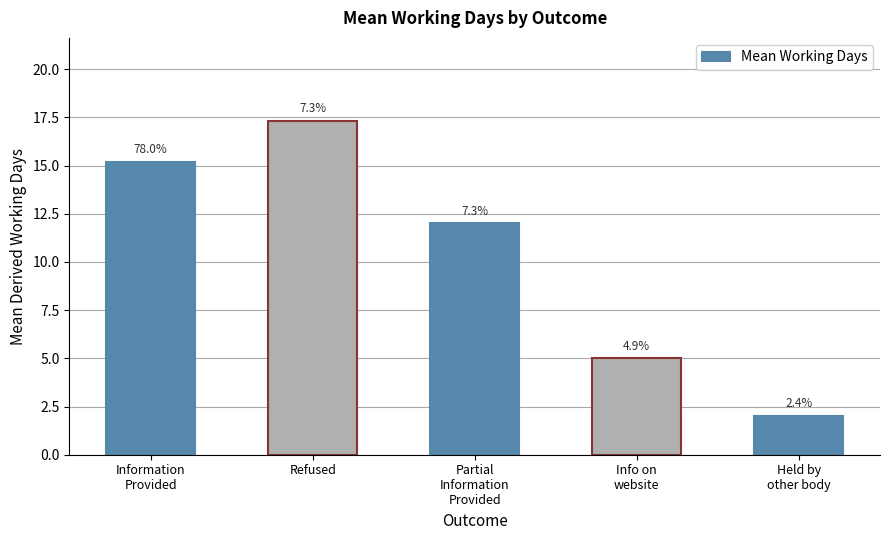

How many bars are there in total?

5